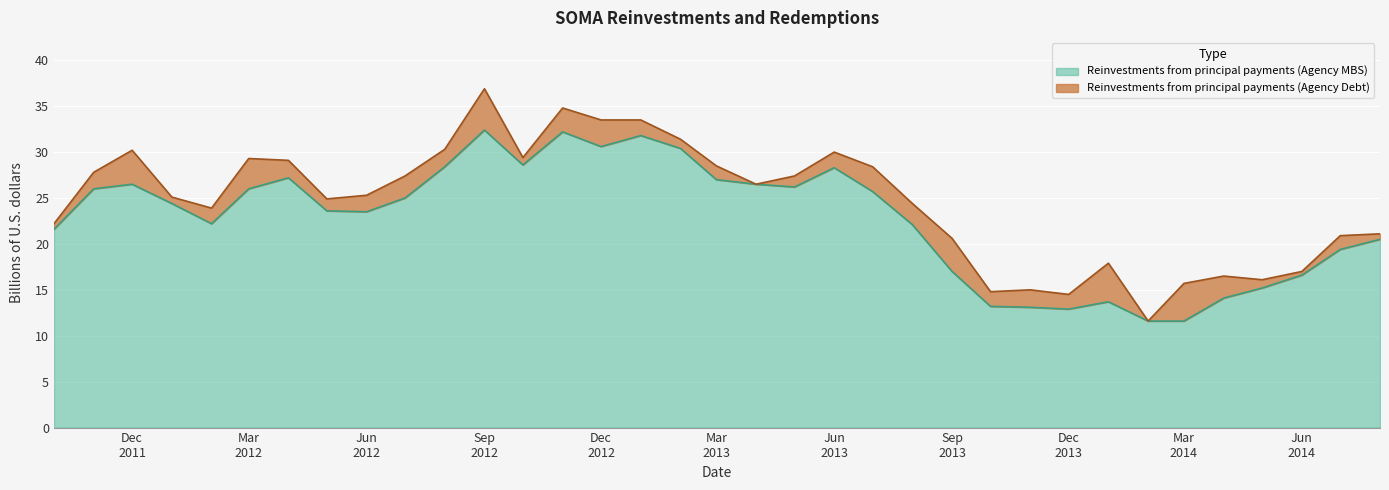

True or false: there are more than 2 points higher than both neighbors.

True